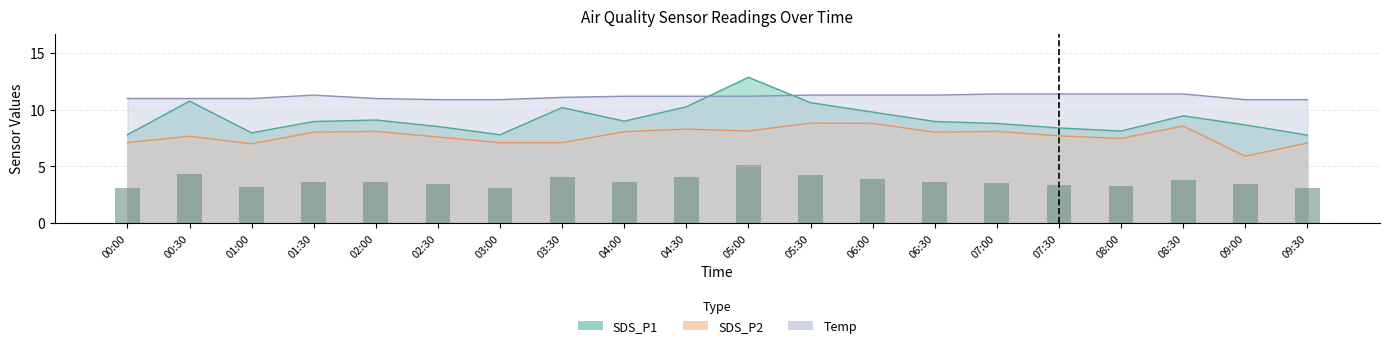

Are the bars horizontal?

No